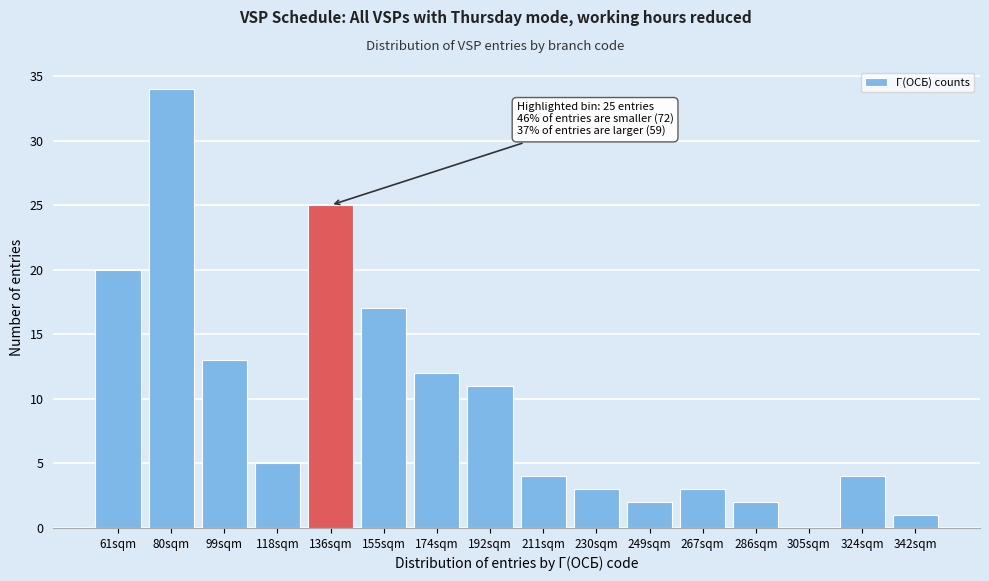

Reading right to left, what are all the values shown in this chart?

342sqm=1	324sqm=4	305sqm=0	286sqm=2	267sqm=3	249sqm=2	230sqm=3	211sqm=4	192sqm=11	174sqm=12	155sqm=17	136sqm=25	118sqm=5	99sqm=13	80sqm=34	61sqm=20